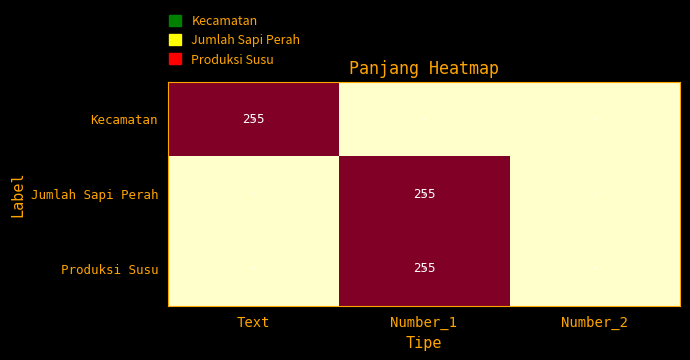

The value of Jumlah Sapi Perah at Number_1 is 145. True or false?

False